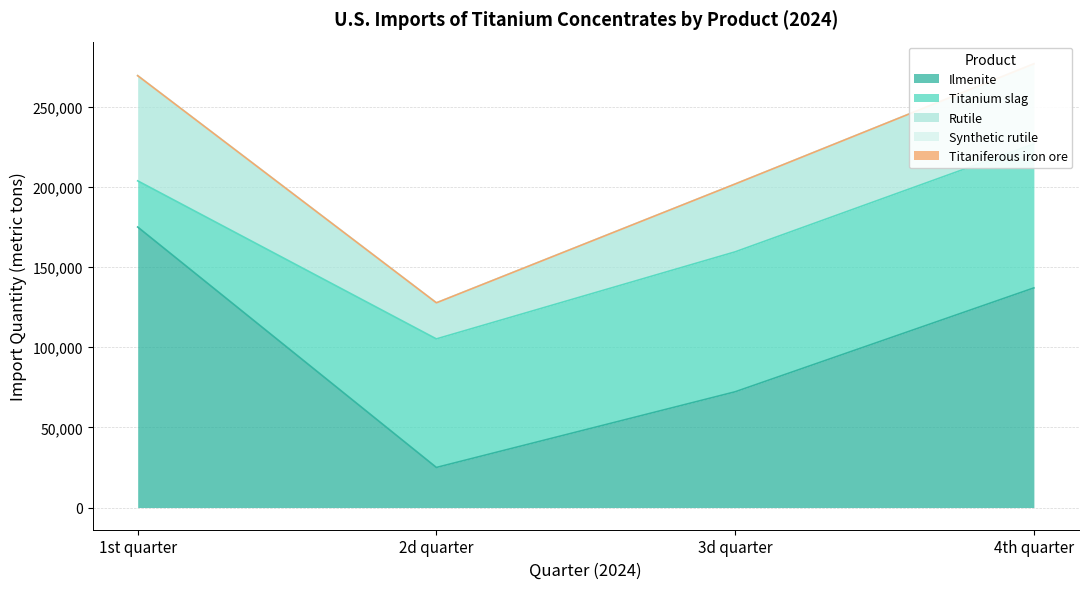

True or false: 1st quarter has more than 1 points higher than both neighbors.

False